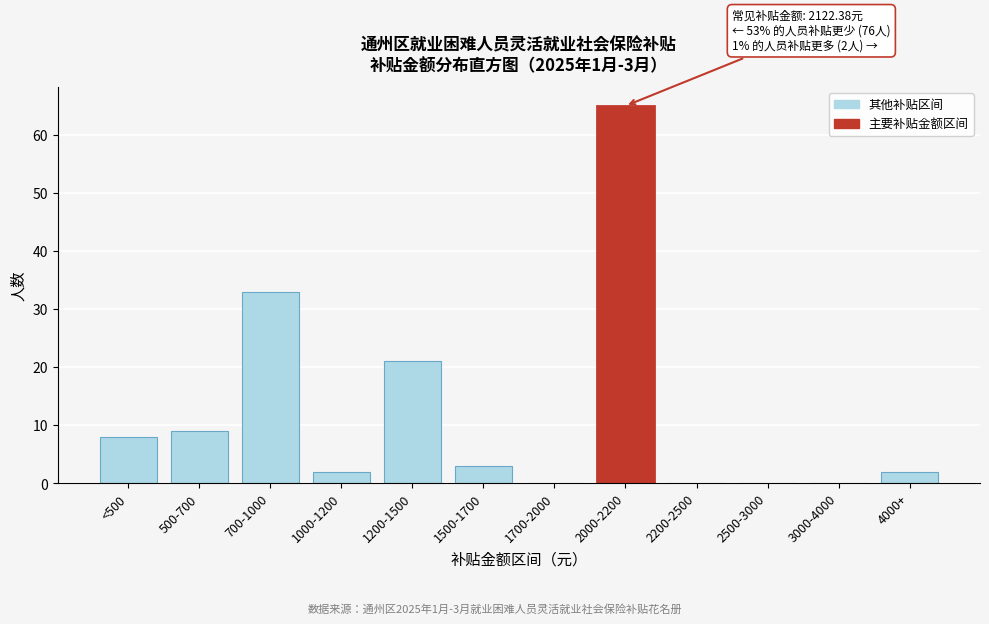

Reading left to right, extract all data points from this chart.

<500=8	500-700=9	700-1000=33	1000-1200=2	1200-1500=21	1500-1700=3	1700-2000=0	2000-2200=65	2200-2500=0	2500-3000=0	3000-4000=0	4000+=2